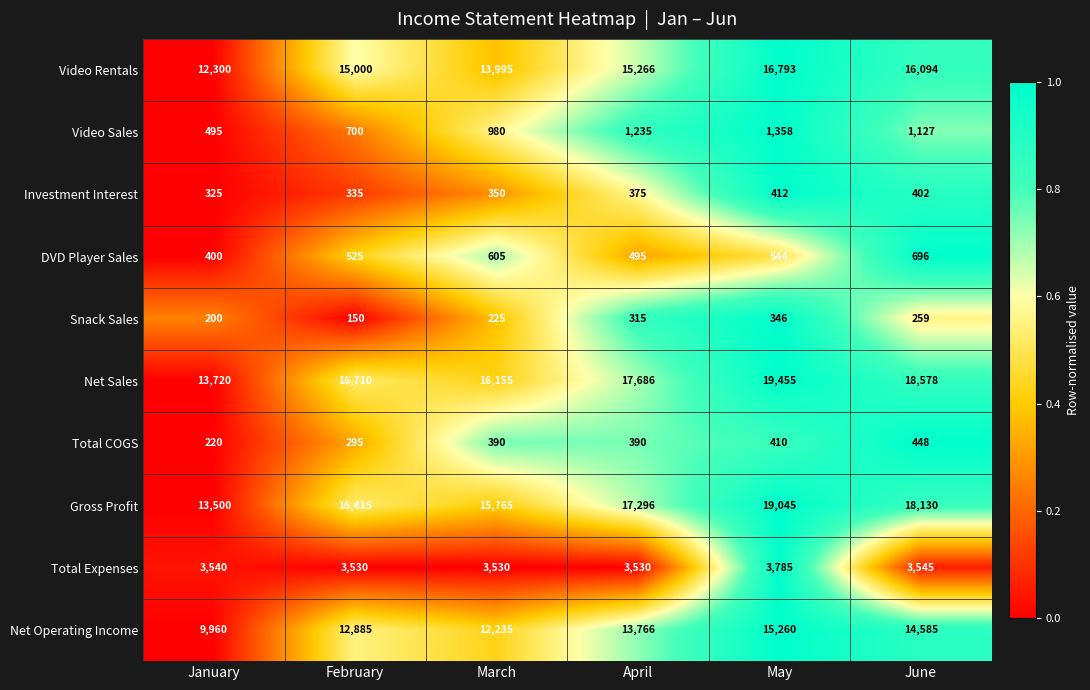

What is the smallest value displayed?

150